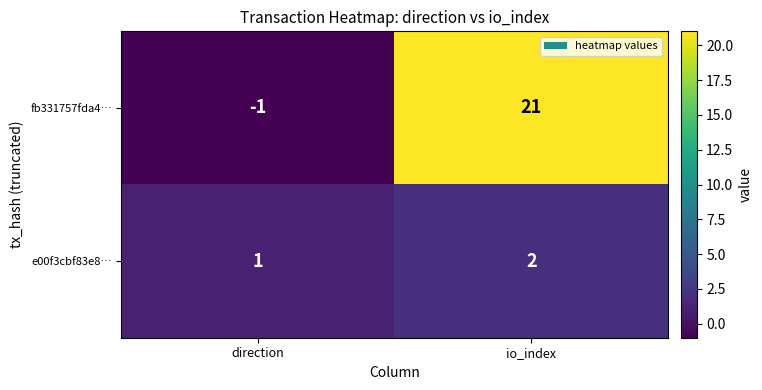

True or false: fb331757fda4… has a value of 0 at direction.

False